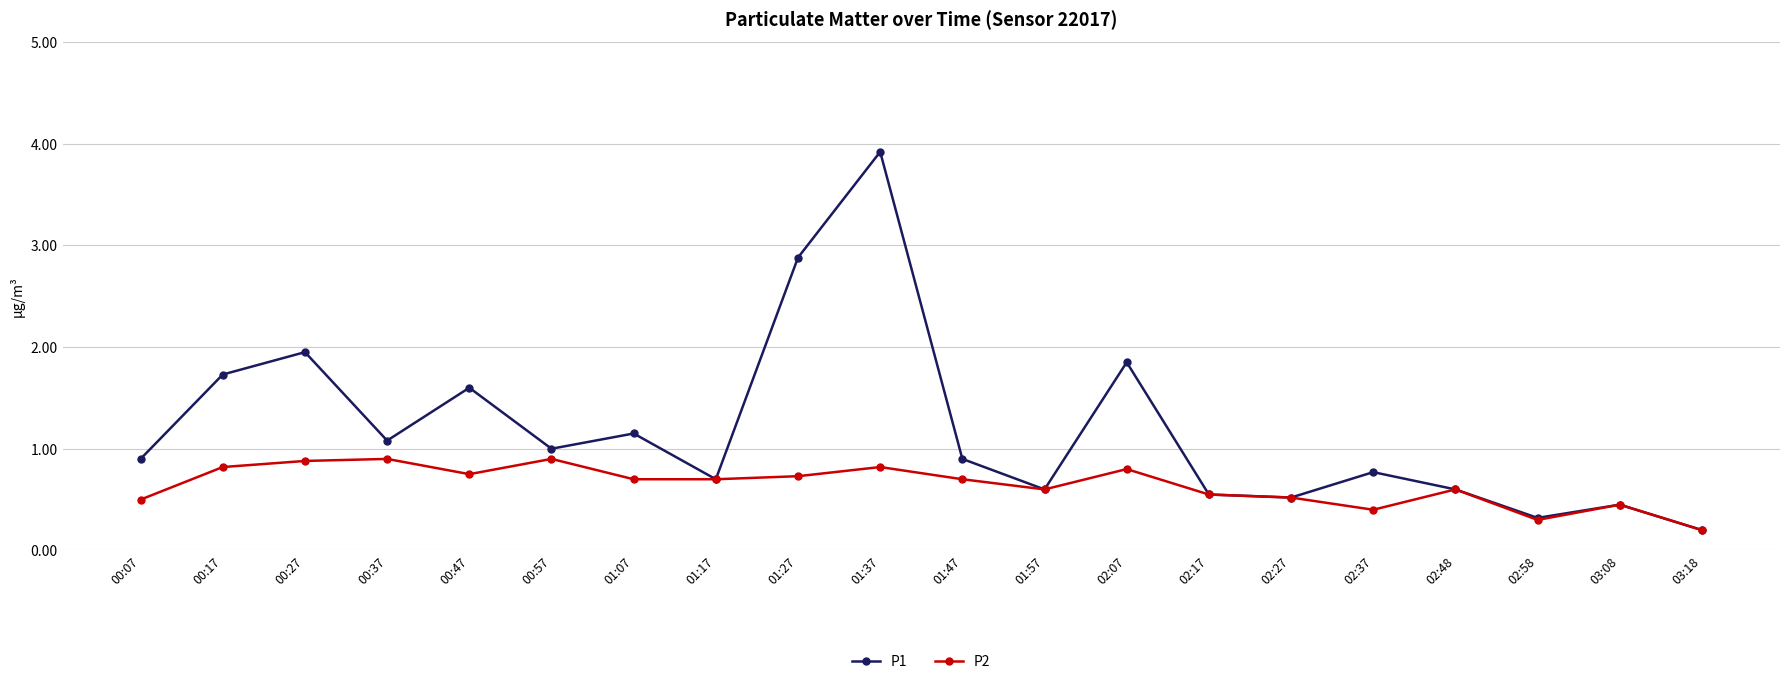

Which series has the largest range (max minus min)?

P1